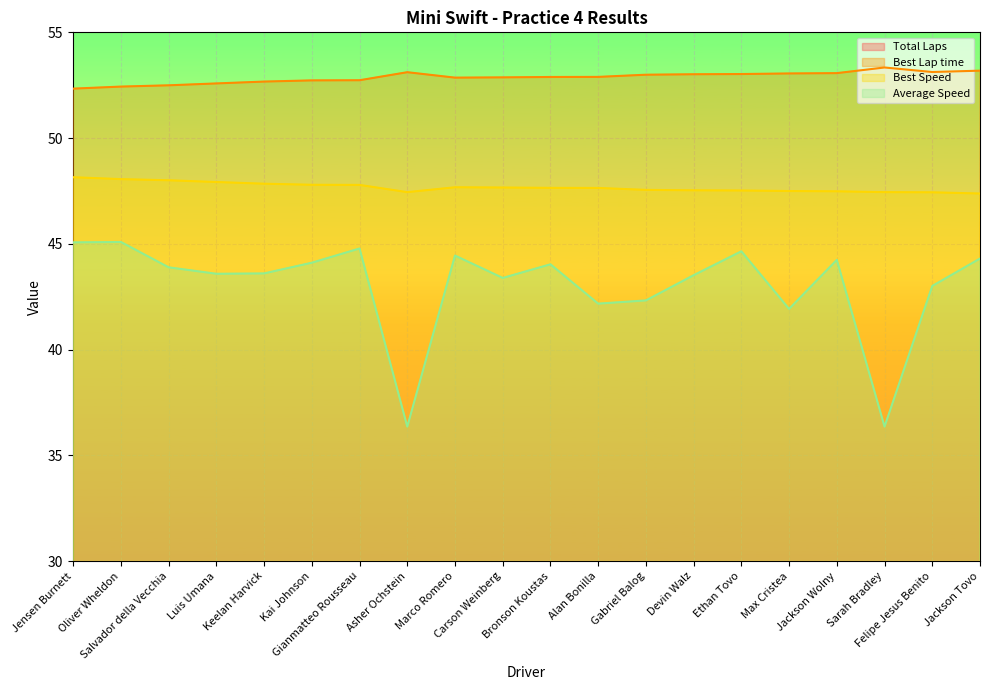

What are all the series names shown in the legend?

Total Laps, Best Lap time, Best Speed, Average Speed